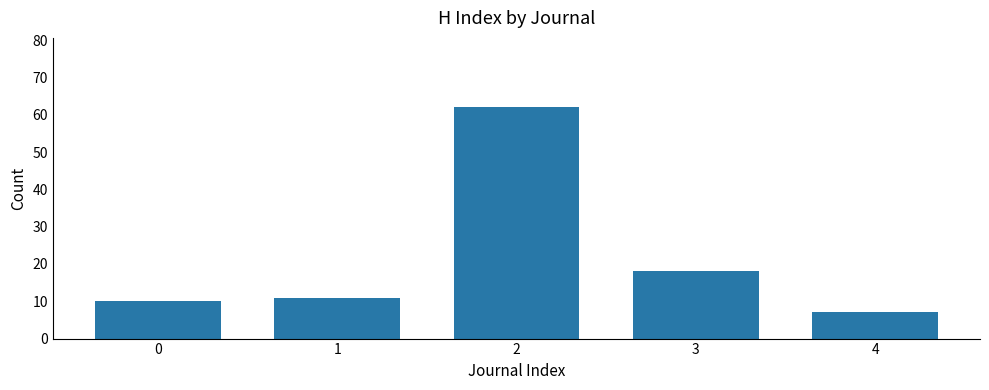

Which has a higher value, 1 or 0?

1